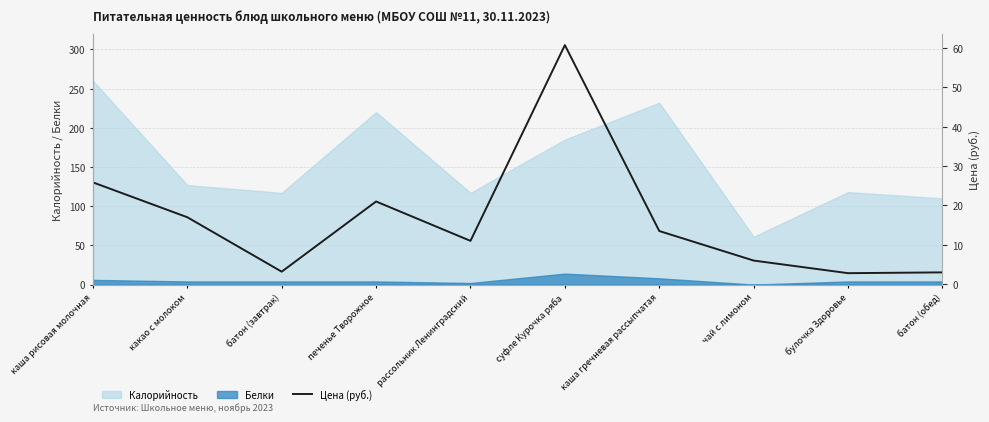

Count the number of categories in the chart.

10